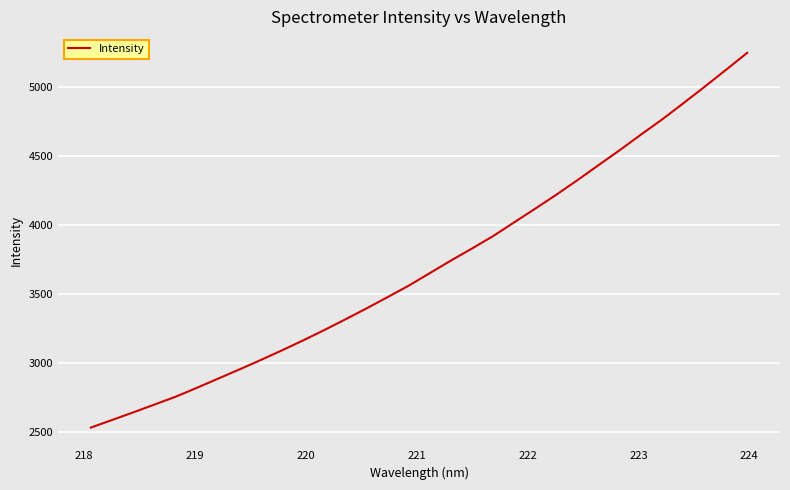

True or false: the data has more than 0 interior local peaks.

False